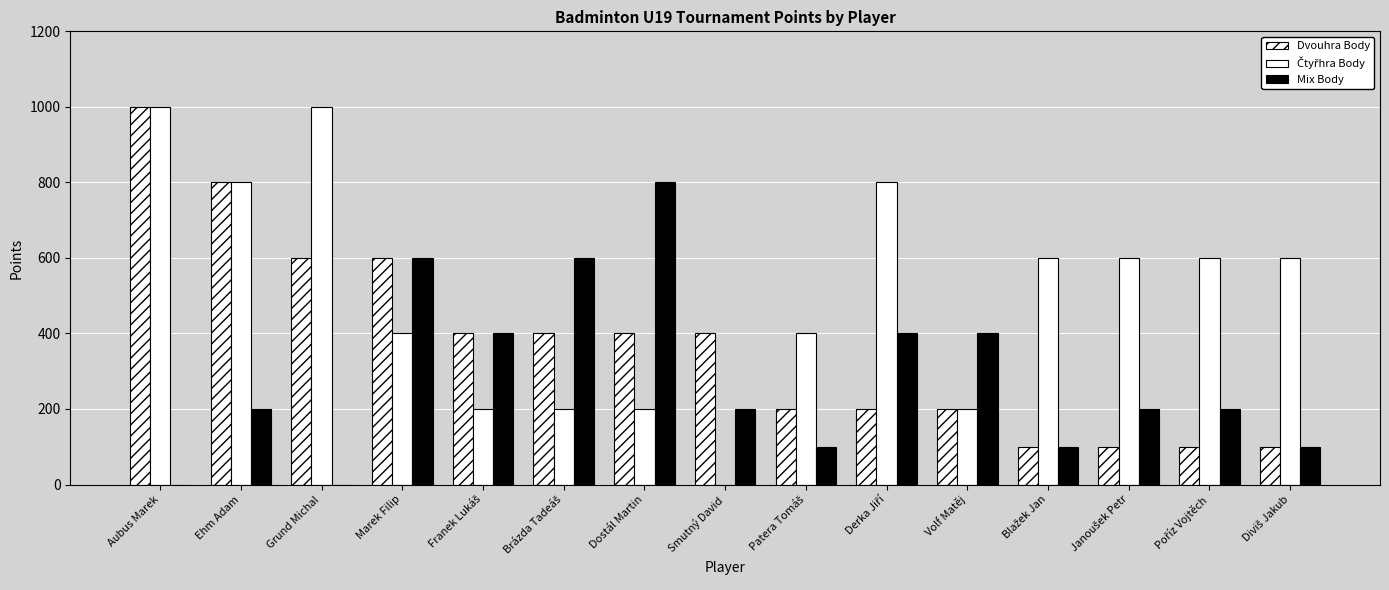

Are the bars grouped side by side (vs. stacked)?

Yes